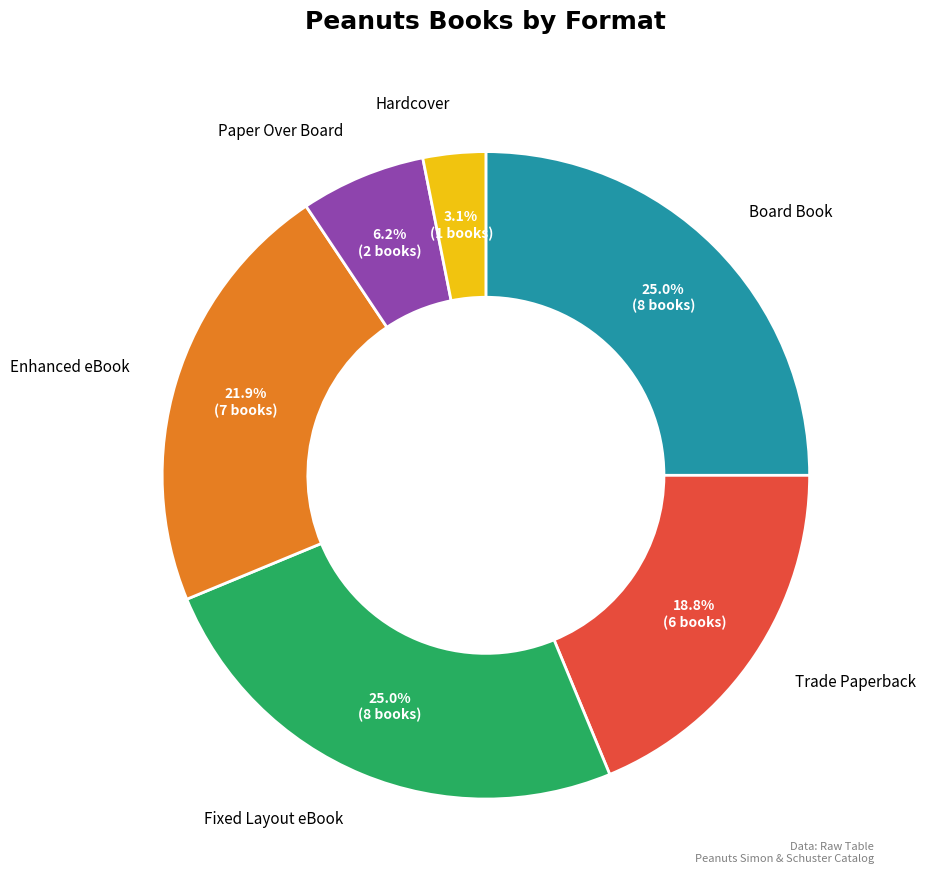

Does any single category account for the majority?

No